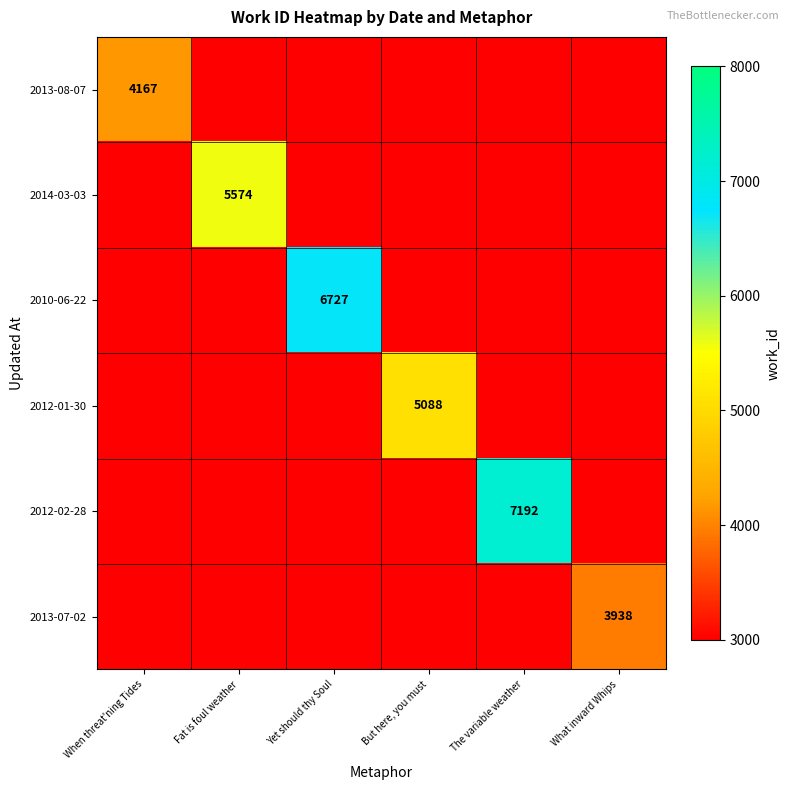

Which has a higher value, When threat'ning Tides or The variable weather?

When threat'ning Tides